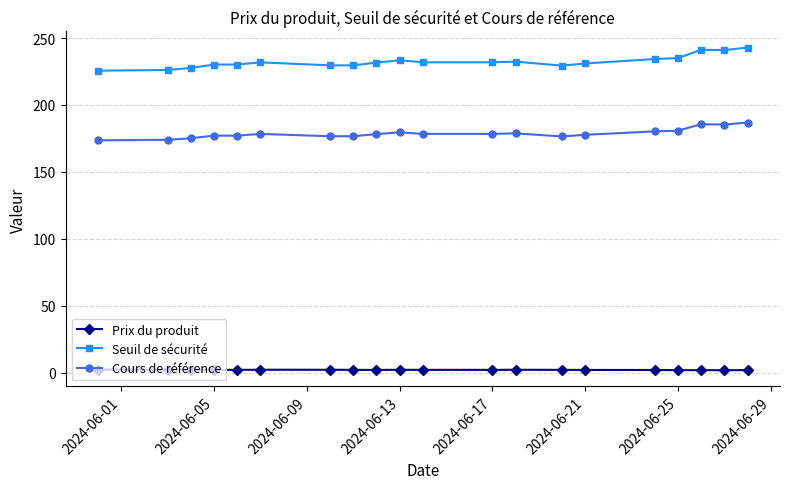

Rank the series by their average value, from lowest to highest.

Prix du produit, Cours de référence, Seuil de sécurité